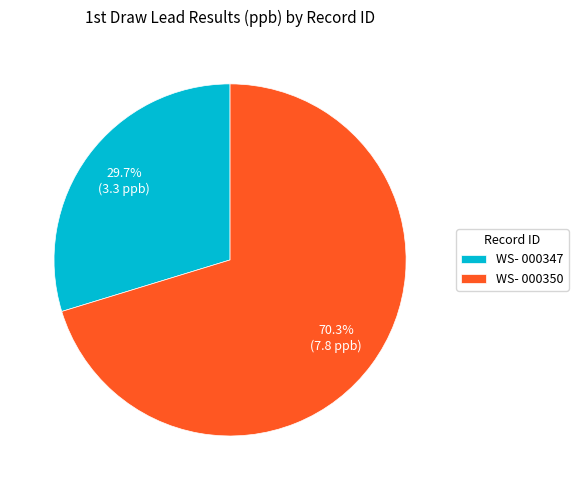

To the nearest percent, what portion does WS- 000347 represent?

30%